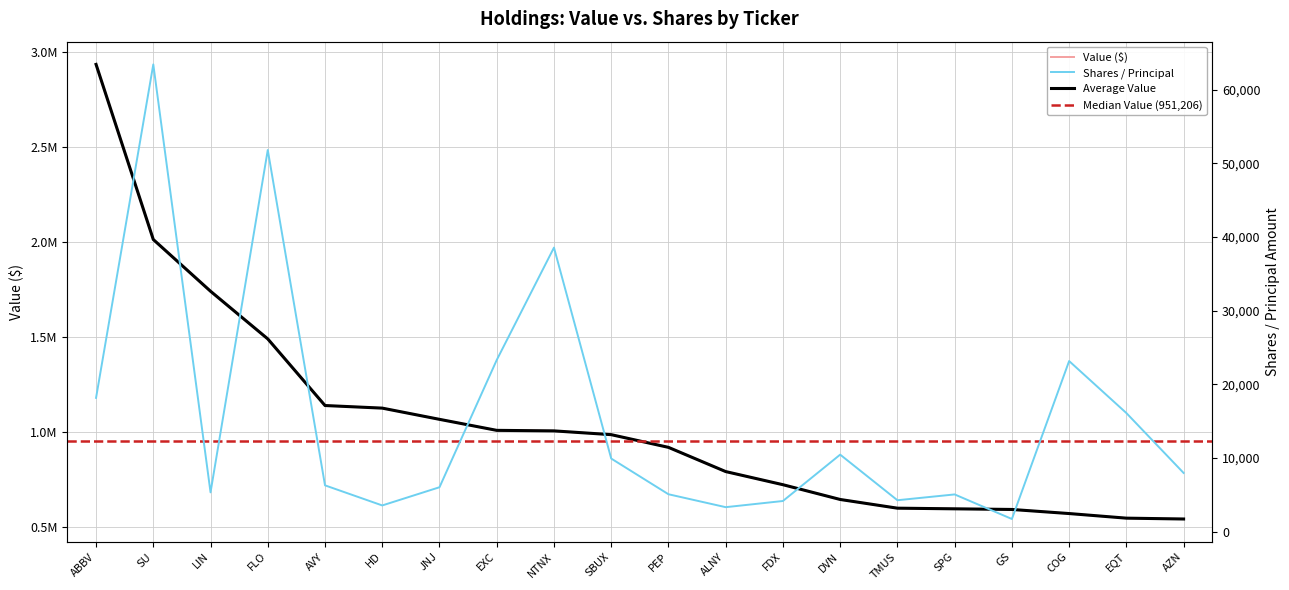

Which series changed the most between EXC and DVN?

Value ($)